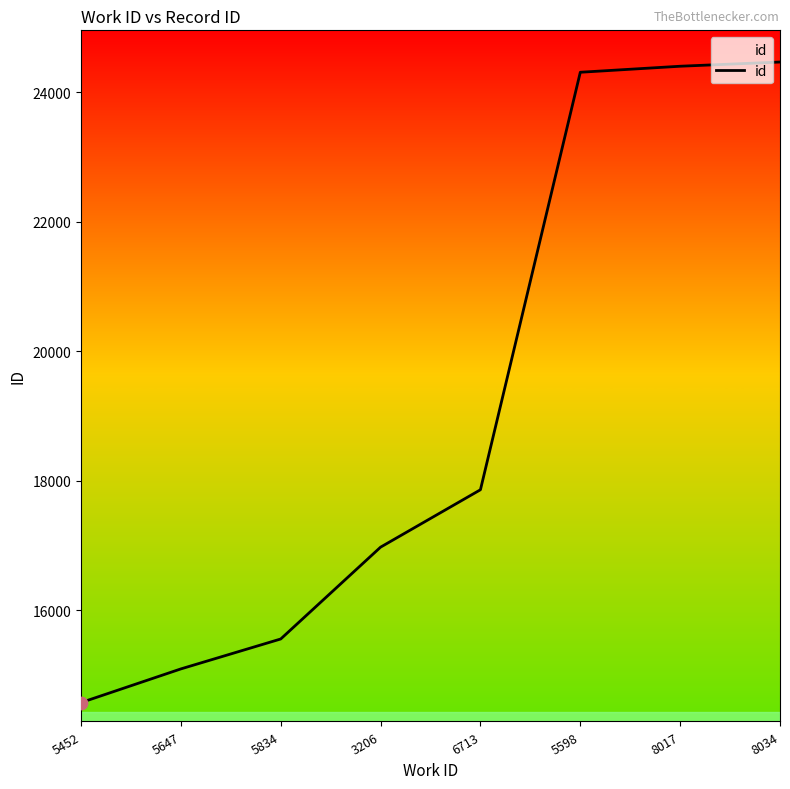

Approximately how many times larger is the value at 5452 compared to 5598?

0.6